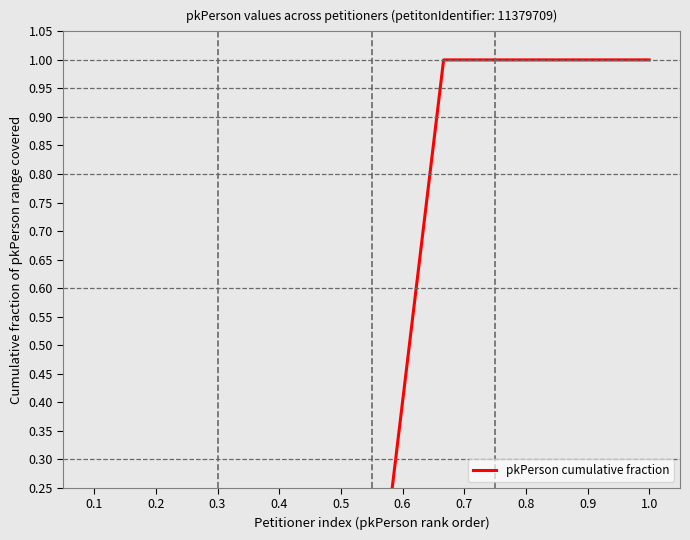

True or false: there are more than 0 points higher than both neighbors.

False